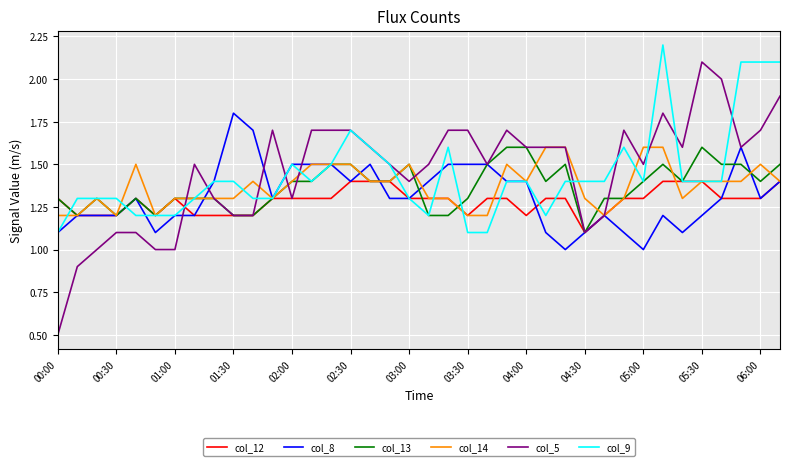

What is the difference between the second highest and second lowest values in the col_9 series?

1.0